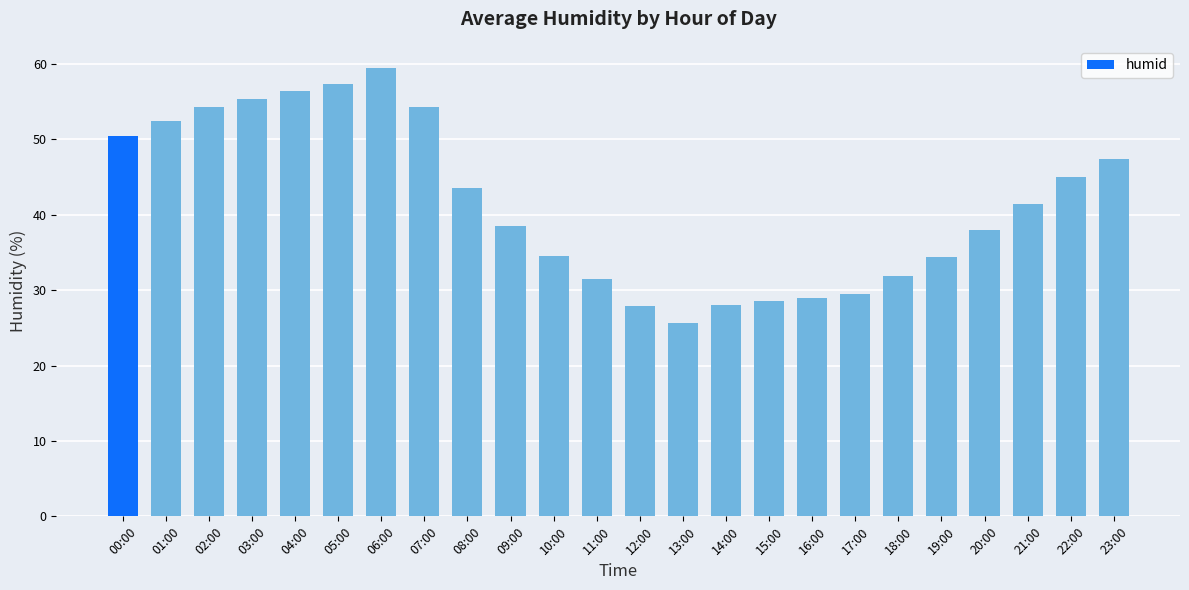

At which label does the data first exceed 41?

00:00